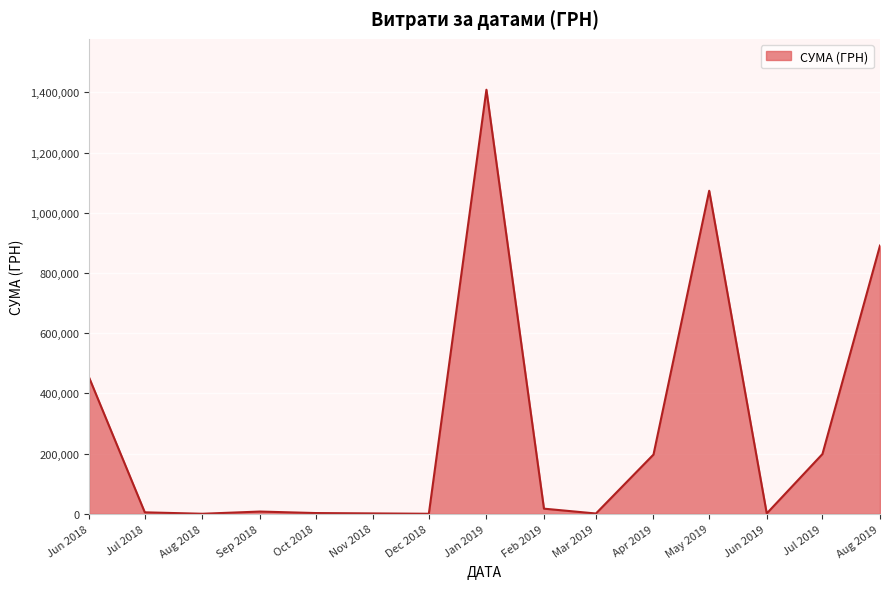

Where is the data nearest to the value 704572?

Aug 2019